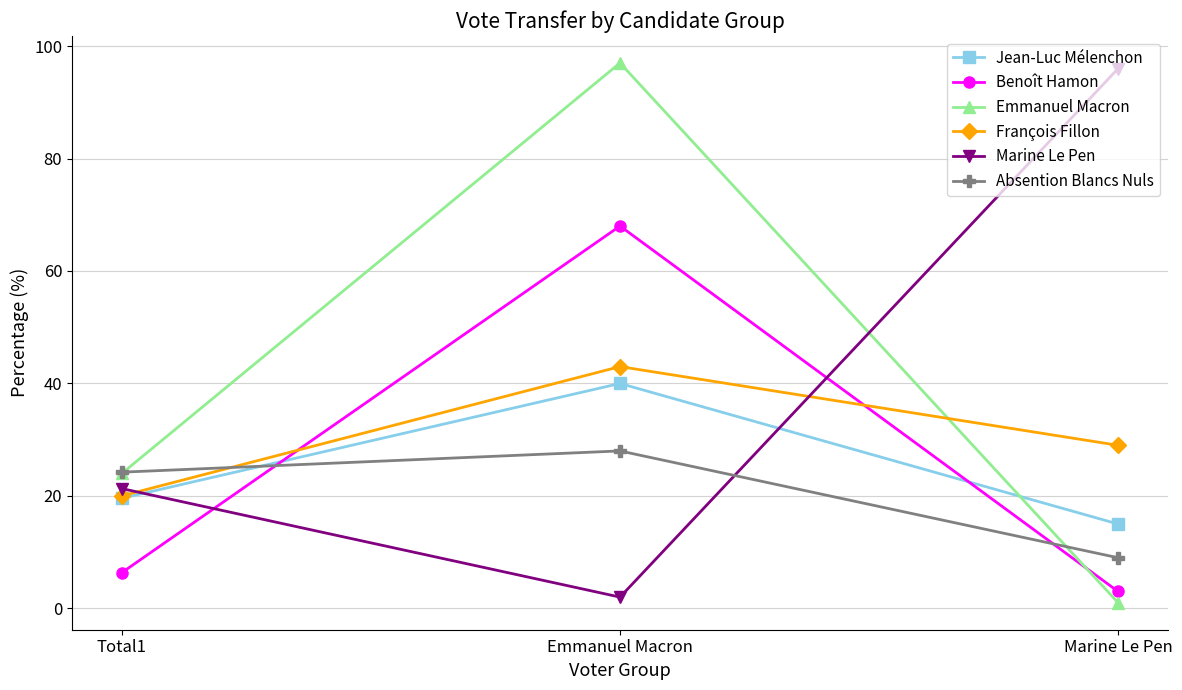

Reading right to left, extract all data points from this chart.

Jean-Luc Mélenchon: 15.0	40.0	19.6
Benoît Hamon: 3.0	68.0	6.4
Emmanuel Macron: 1.0	97.0	24.0
François Fillon: 29.0	43.0	20.0
Marine Le Pen: 96.0	2.0	21.3
Absention Blancs Nuls: 9.0	28.0	24.2